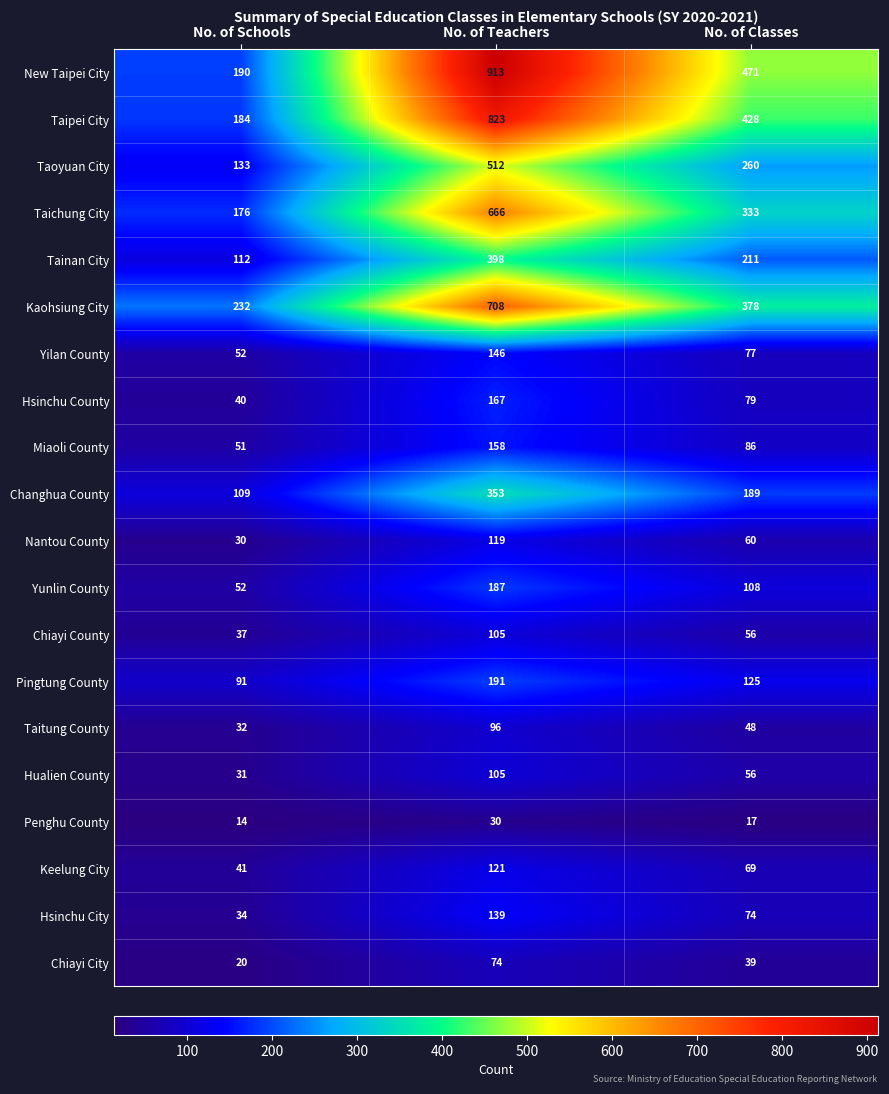

What is the maximum value shown in the chart?

913